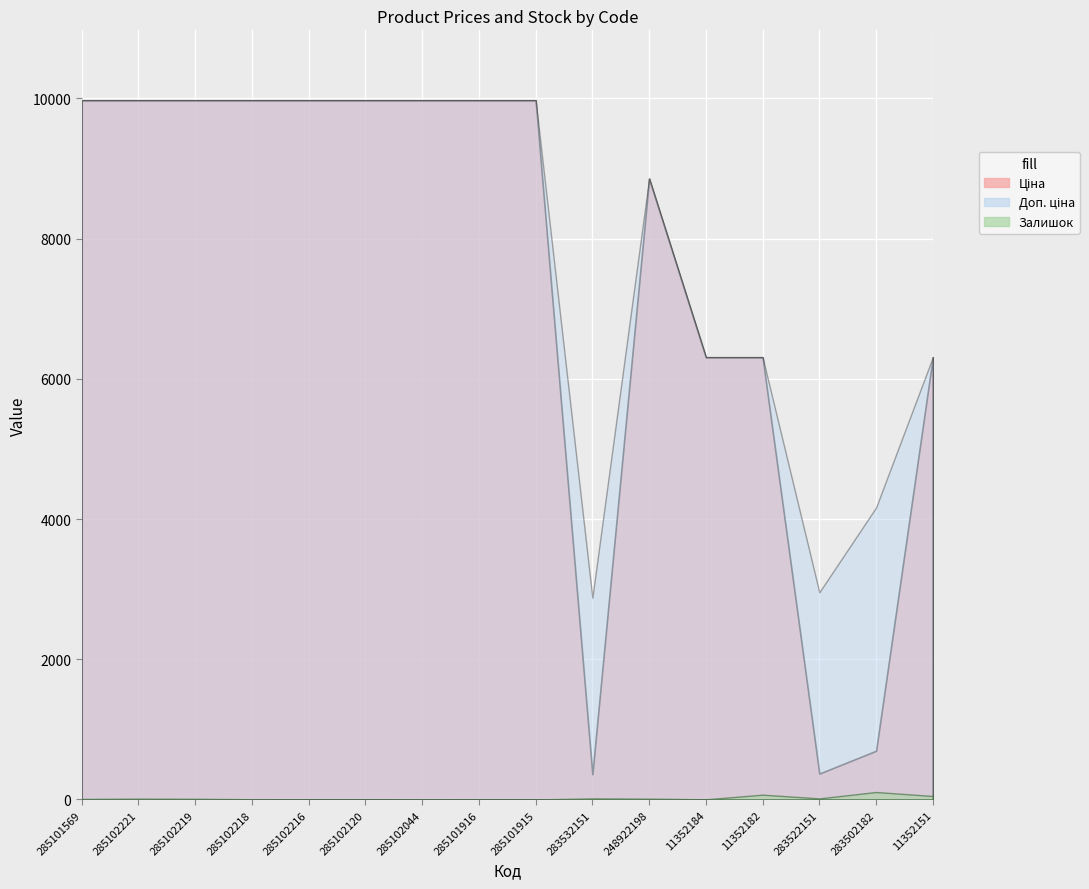

True or false: Залишок and Ціна intersect in this chart.

False